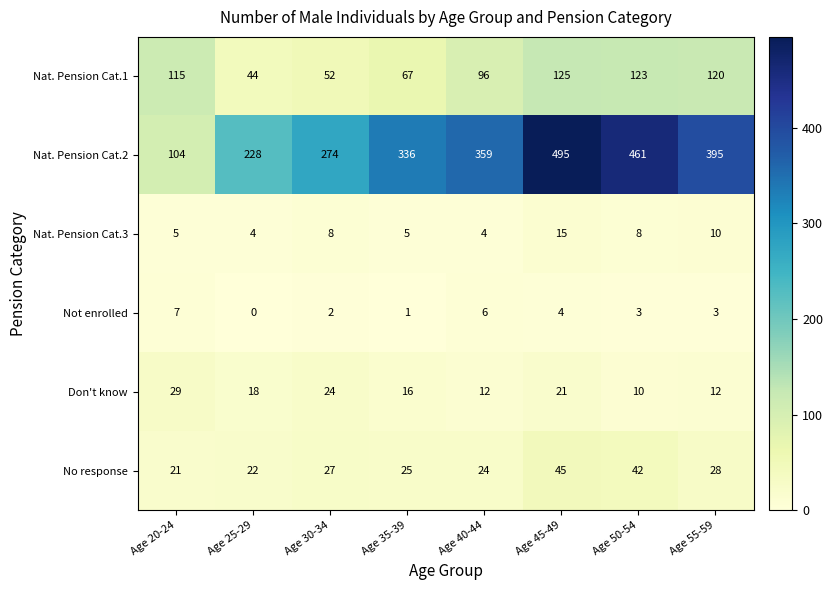

Which series has the largest total across all categories?

Nat. Pension Cat.2